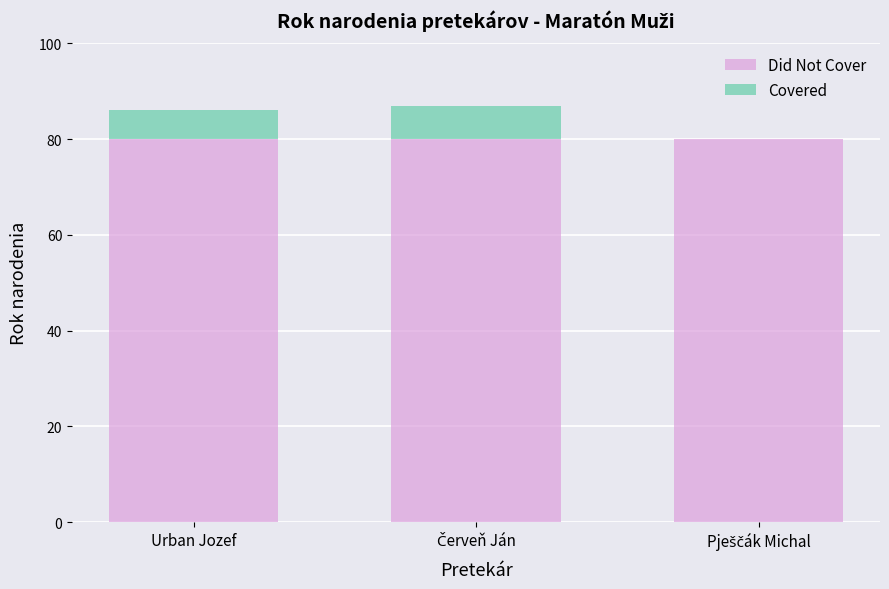

Is it true that Did Not Cover equals 80 at Urban Jozef?

True